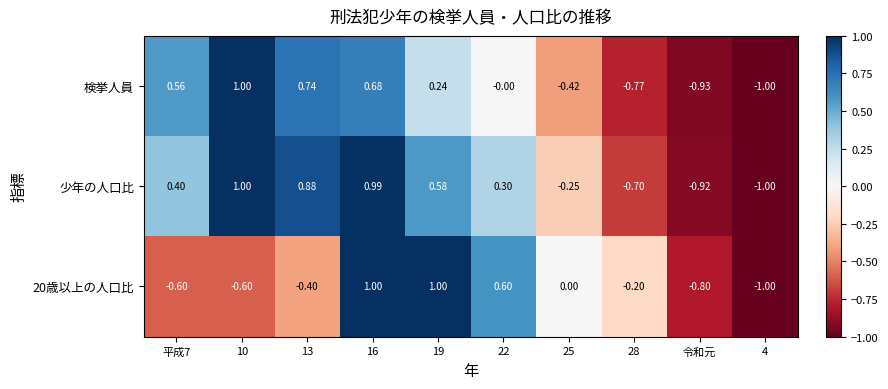

How many categories are shown in the chart?

10